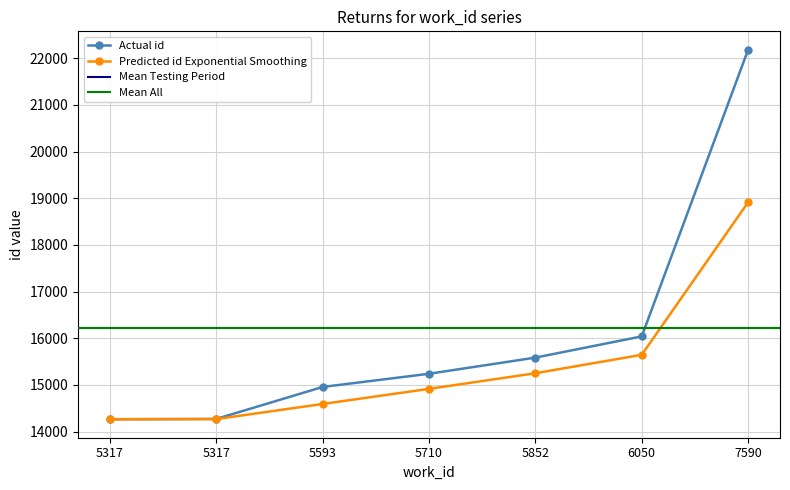

Reading left to right, transcribe all the data shown in this chart.

5317=14263	5317=14270	5593=14955	5710=15238	5852=15584	6050=16039	7590=22181